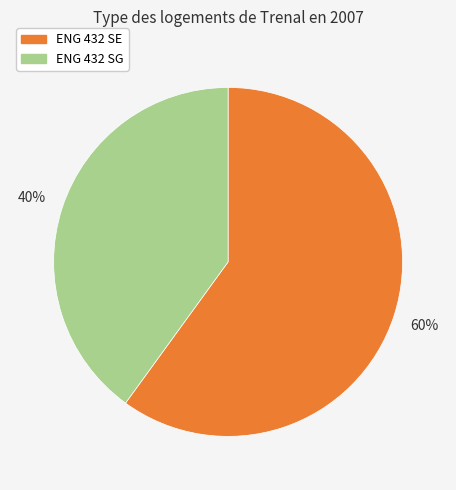

Is there any slice that represents more than half of the pie?

Yes